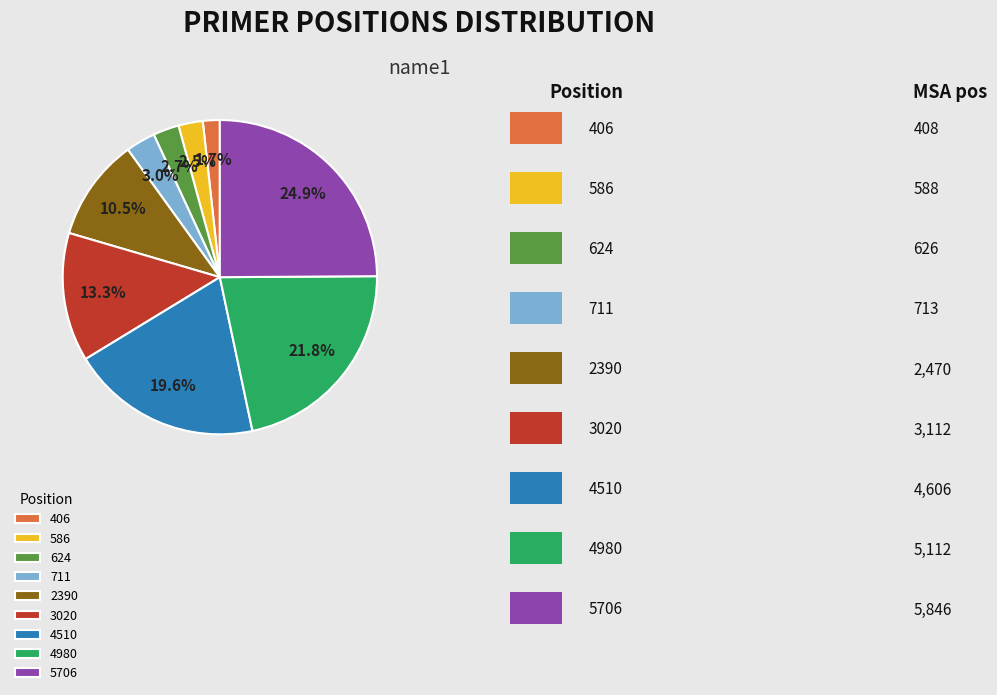

Between 4510 and 3020, which is larger?

4510